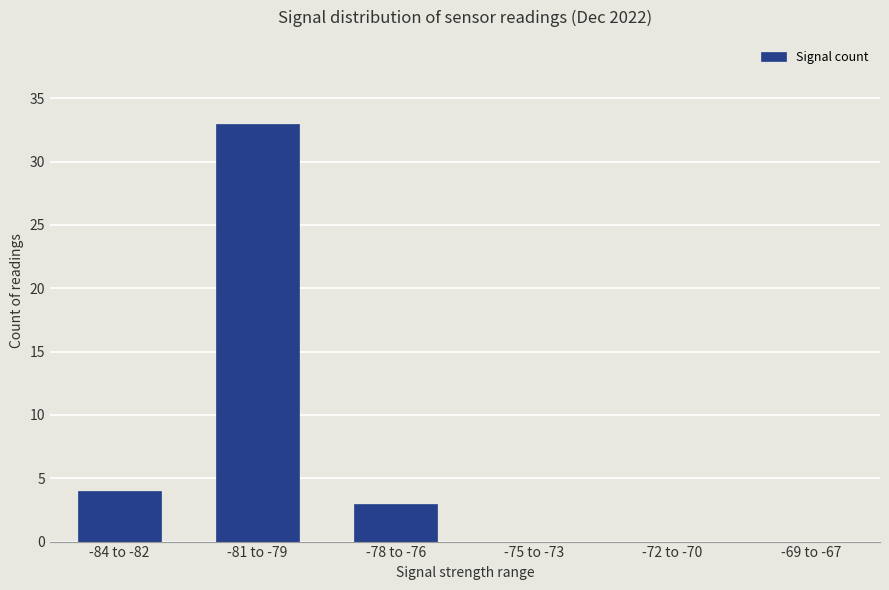

Reading left to right, transcribe all the data shown in this chart.

-84 to -82=4	-81 to -79=33	-78 to -76=3	-75 to -73=0	-72 to -70=0	-69 to -67=0